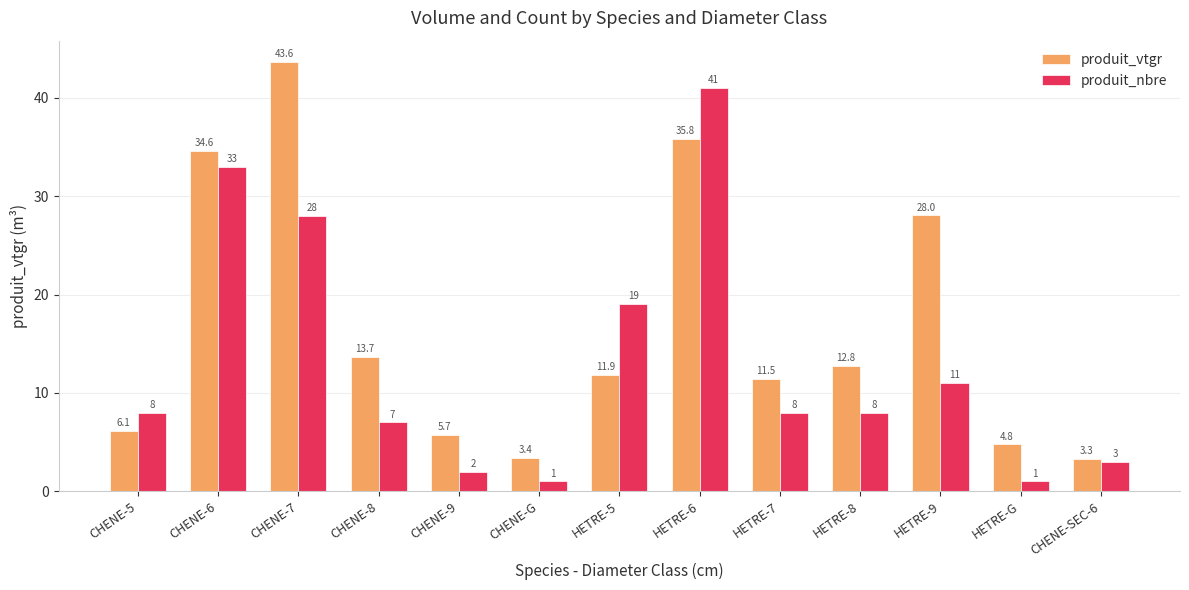

How many bars are there in total?

26